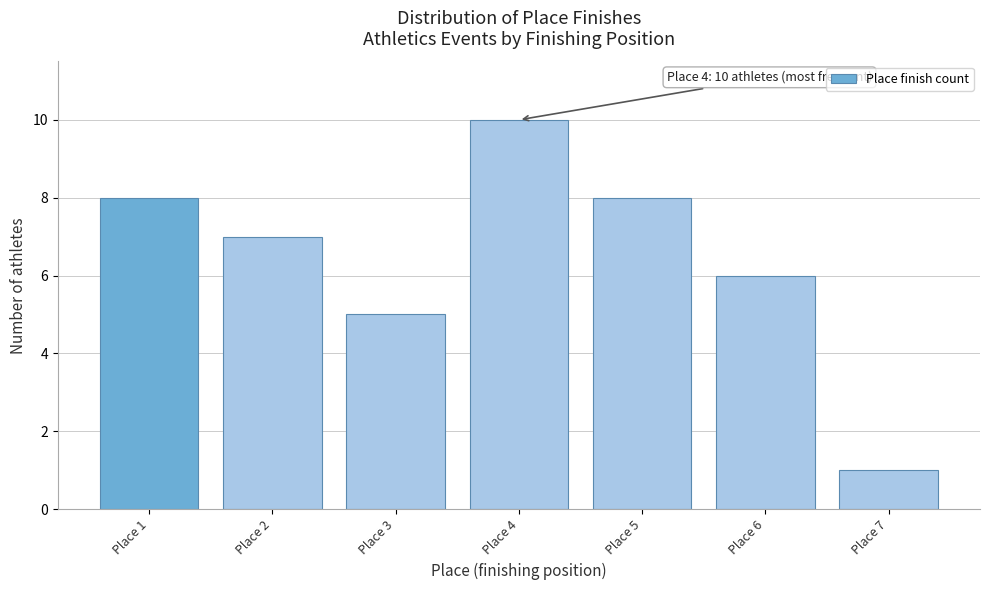

Reading right to left, list all the values displayed in this chart.

Place 7=1	Place 6=6	Place 5=8	Place 4=10	Place 3=5	Place 2=7	Place 1=8